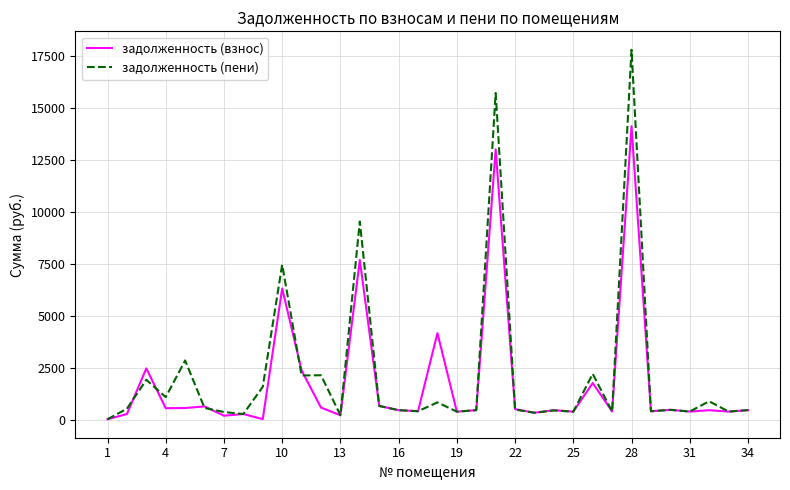

Does the chart have visible grid lines?

Yes